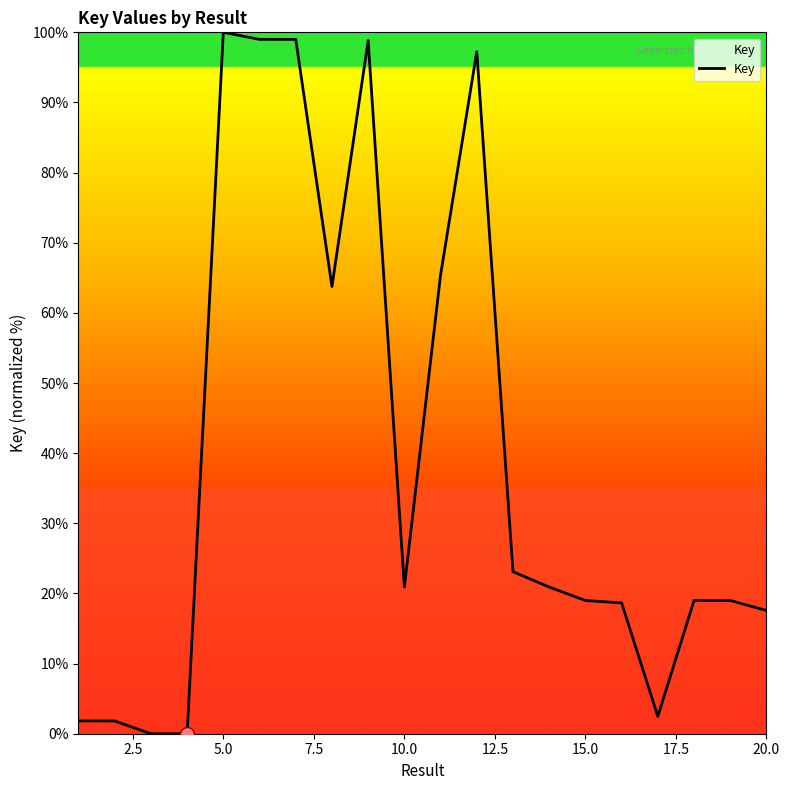

What is the maximum value shown in the chart?

100.0